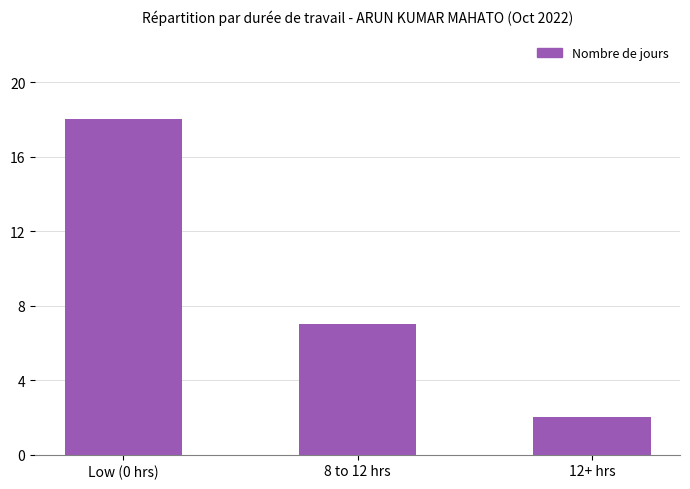

List the labels in order of value, smallest first.

12+ hrs, 8 to 12 hrs, Low (0 hrs)